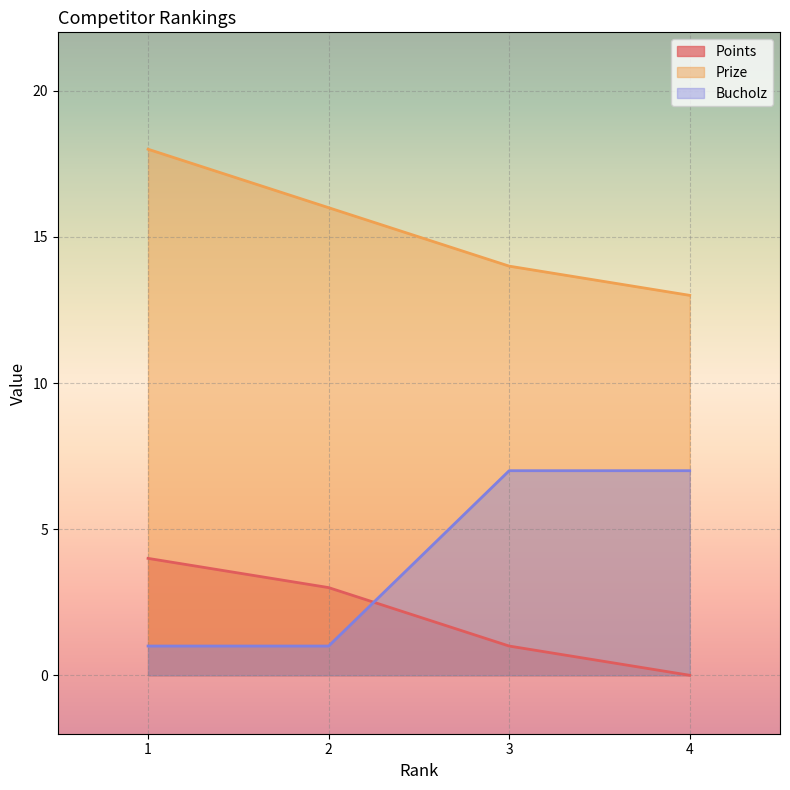

True or false: Points and Prize cross at least once.

False